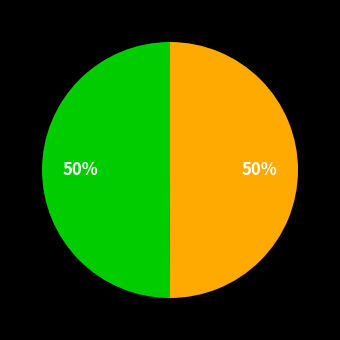

To the nearest percent, what is the average slice percentage?

50%